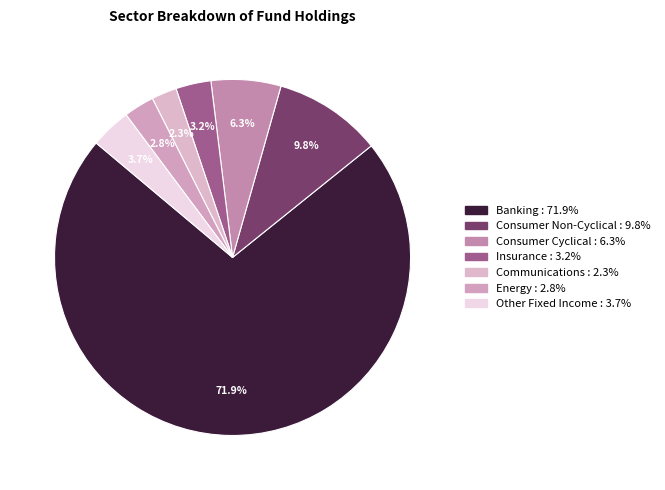

How many segments does this pie chart have?

7